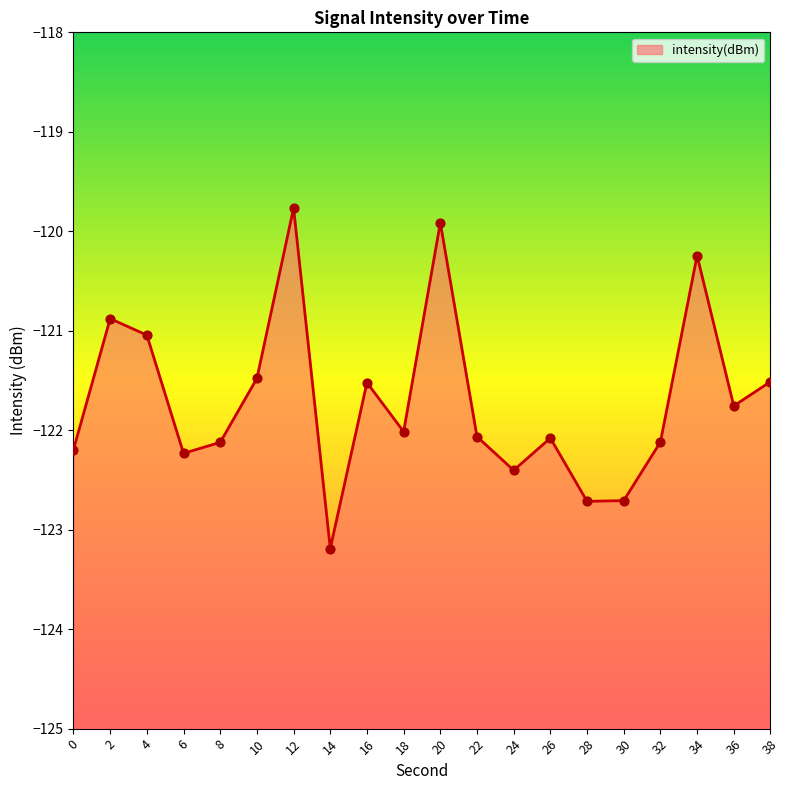

Which has a higher value, 4 or 22?

4